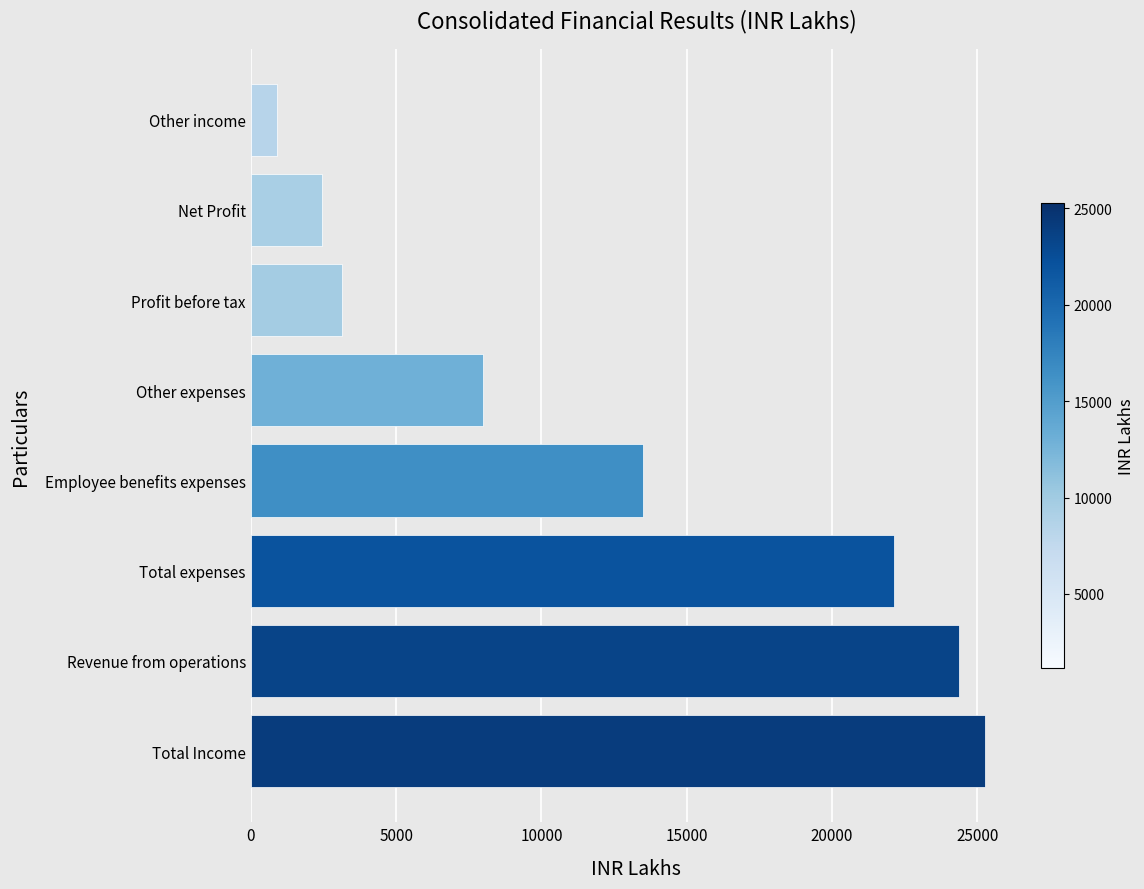

The chart shows a value of 34759.0 at Total expenses. True or false?

False